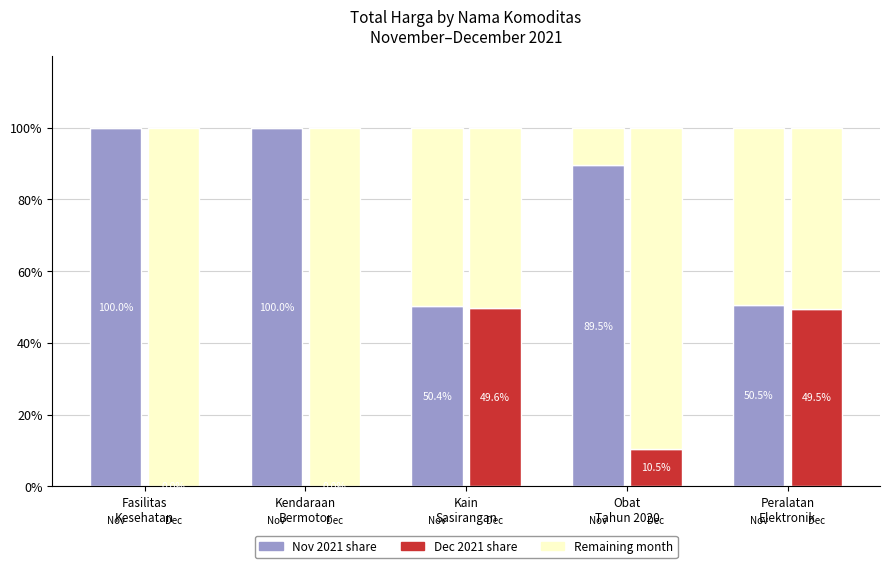

How many bars are there in each group?

2